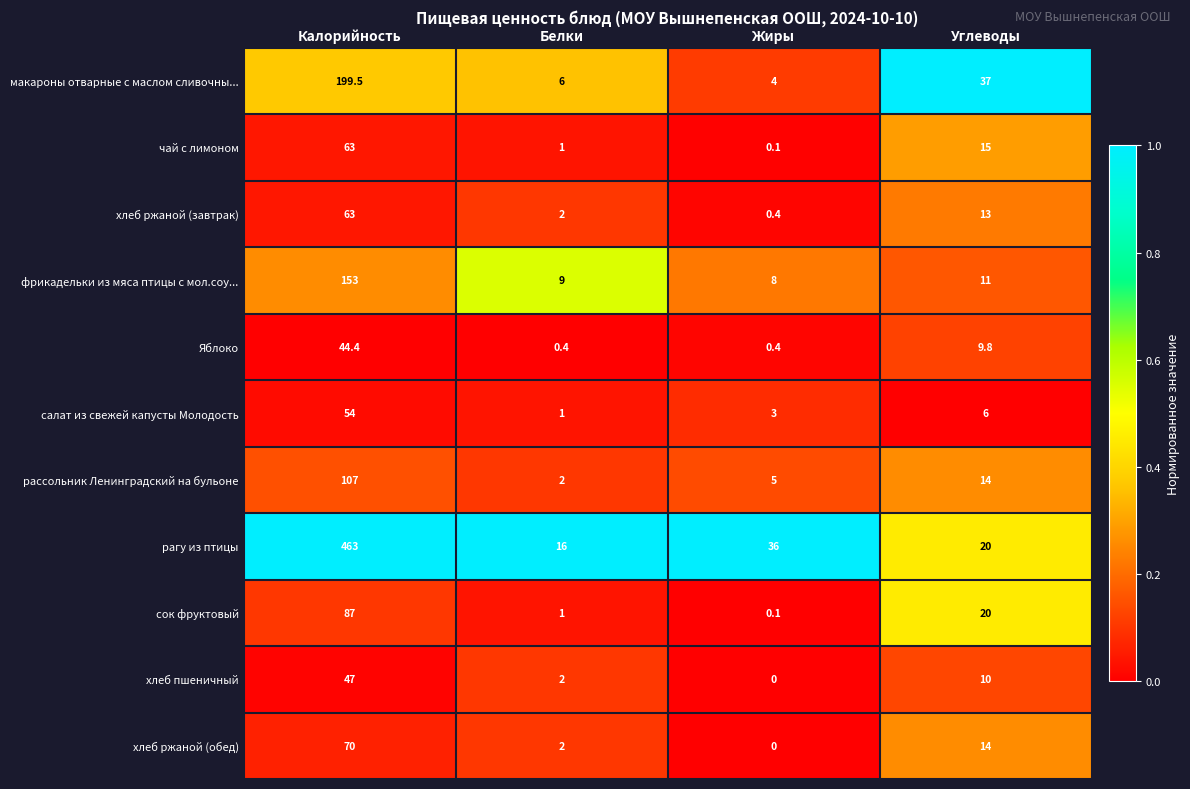

Which series has the widest spread of values?

рагу из птицы